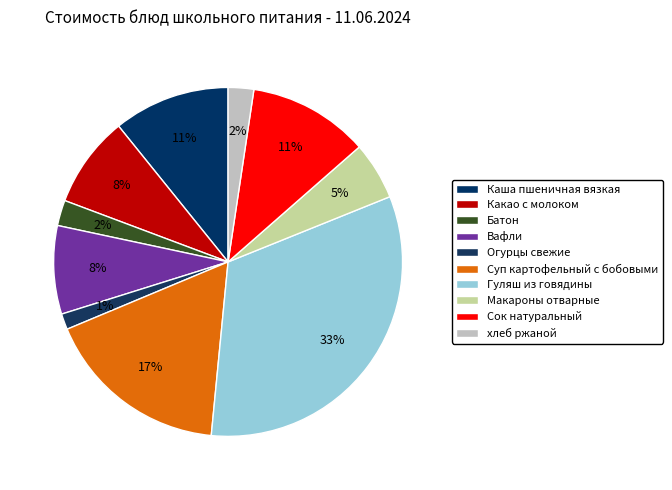

How many segments does this pie chart have?

10